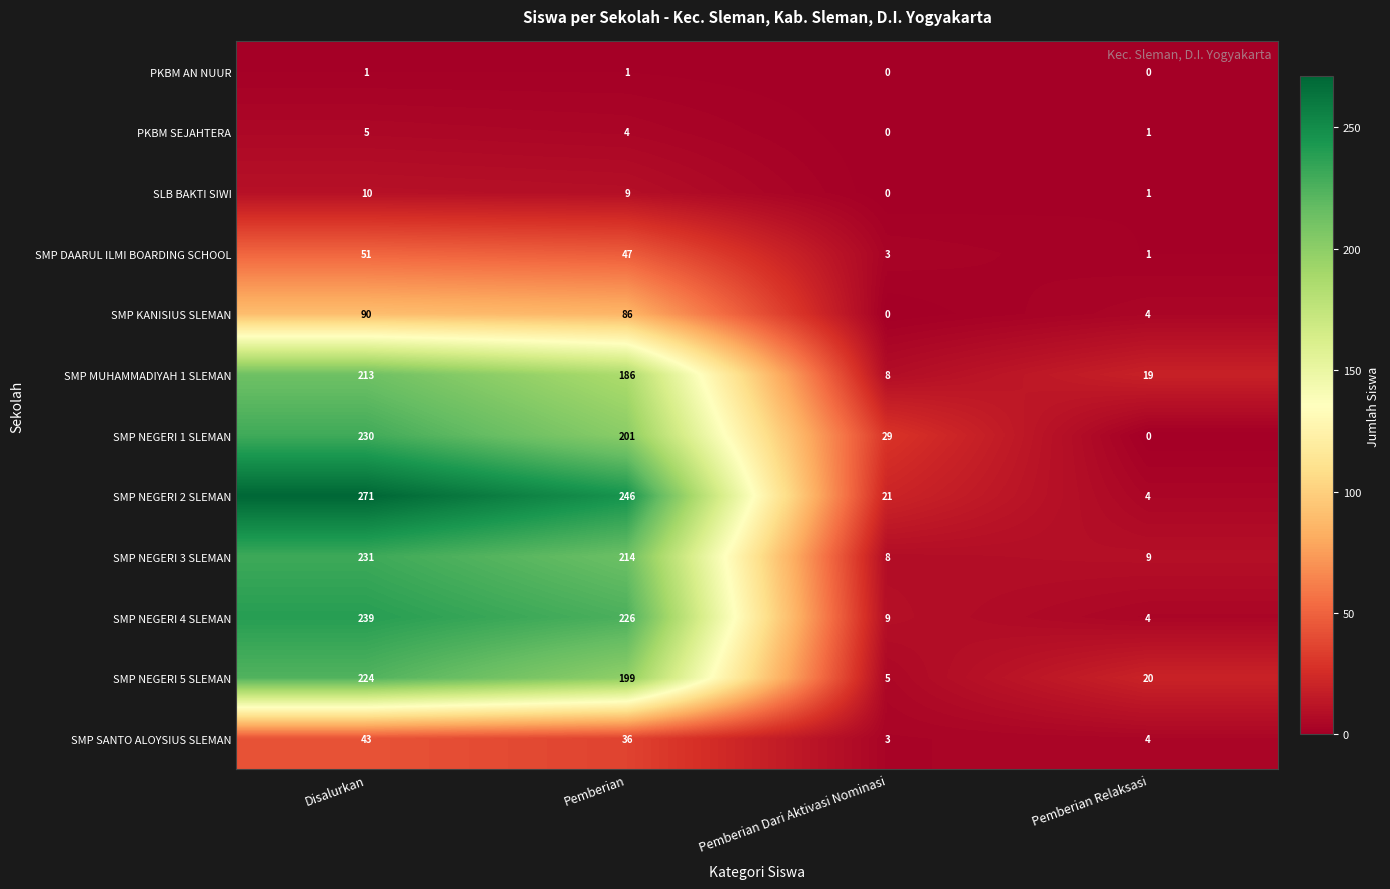

Which series changed the most between Pemberian Dari Aktivasi Nominasi and Pemberian Relaksasi?

SMP NEGERI 1 SLEMAN